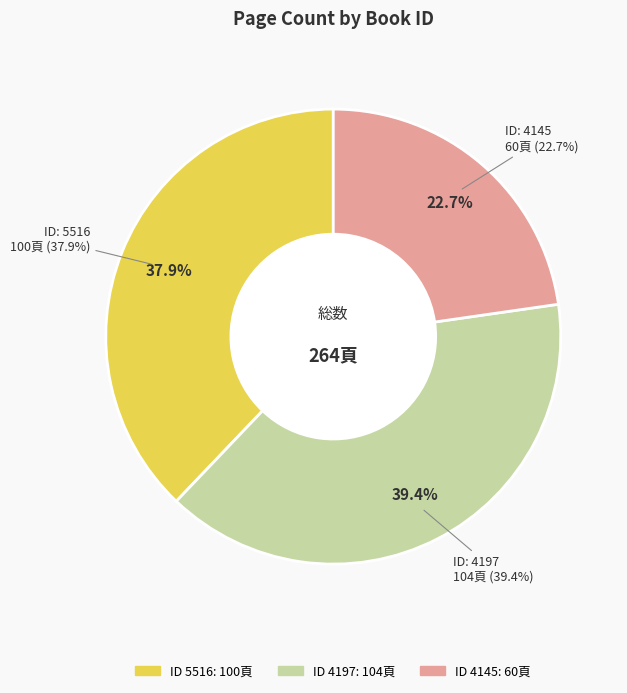

What is the smallest slice in the pie chart?

4145